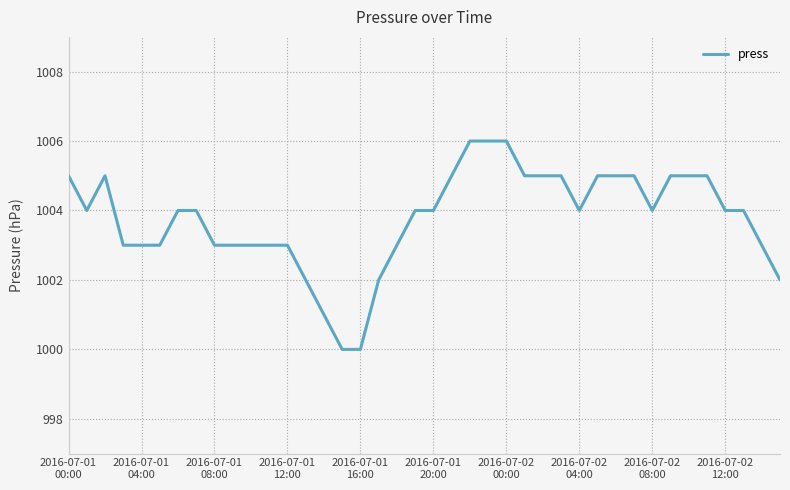

Reading right to left, extract all data points from this chart.

1002	1003	1004	1004	1005	1005	1005	1004	1005	1005	1005	1004	1005	1005	1005	1006	1006	1006	1005	1004	1004	1003	1002	1000	1000	1001	1002	1003	1003	1003	1003	1003	1004	1004	1003	1003	1003	1005	1004	1005